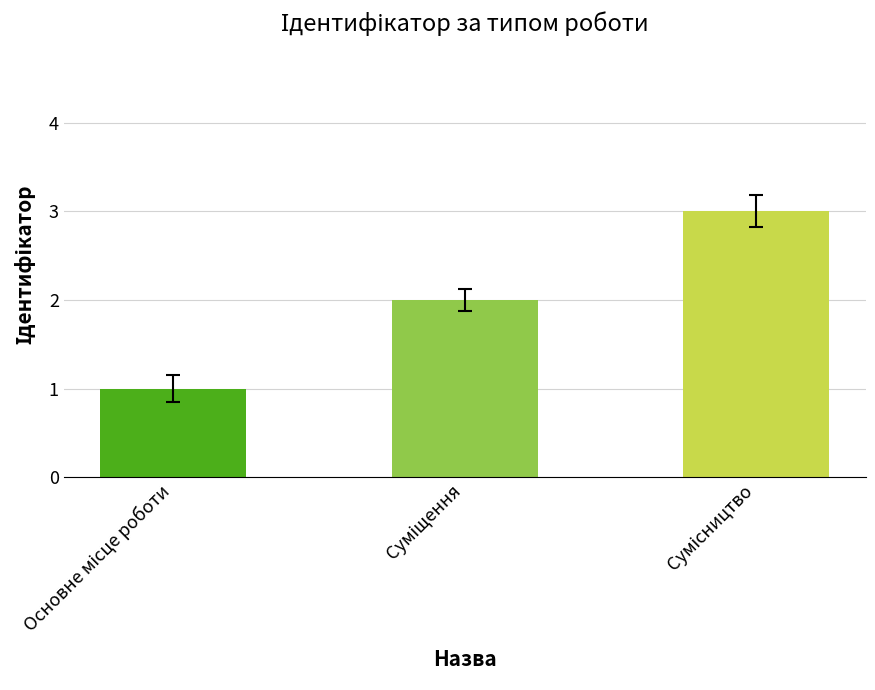

What is the greatest value displayed?

3